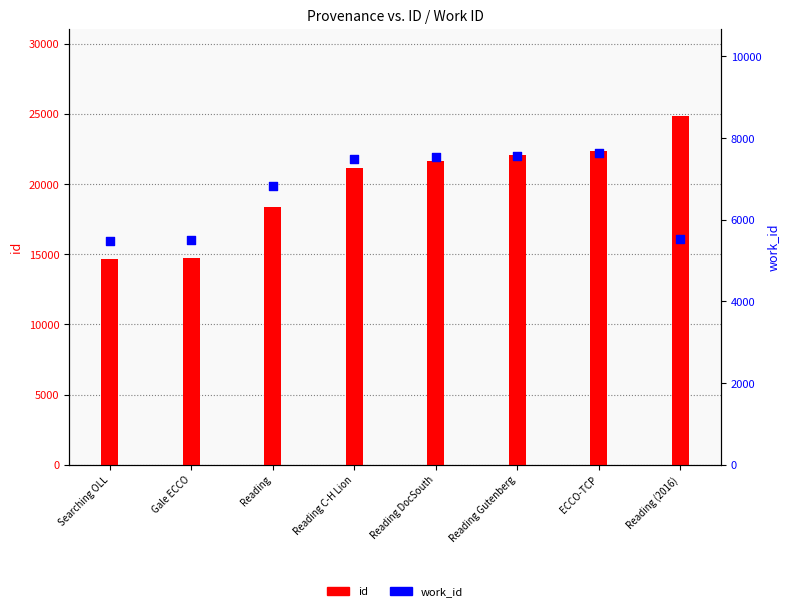

What is the total value across all series at Gale ECCO?

20271